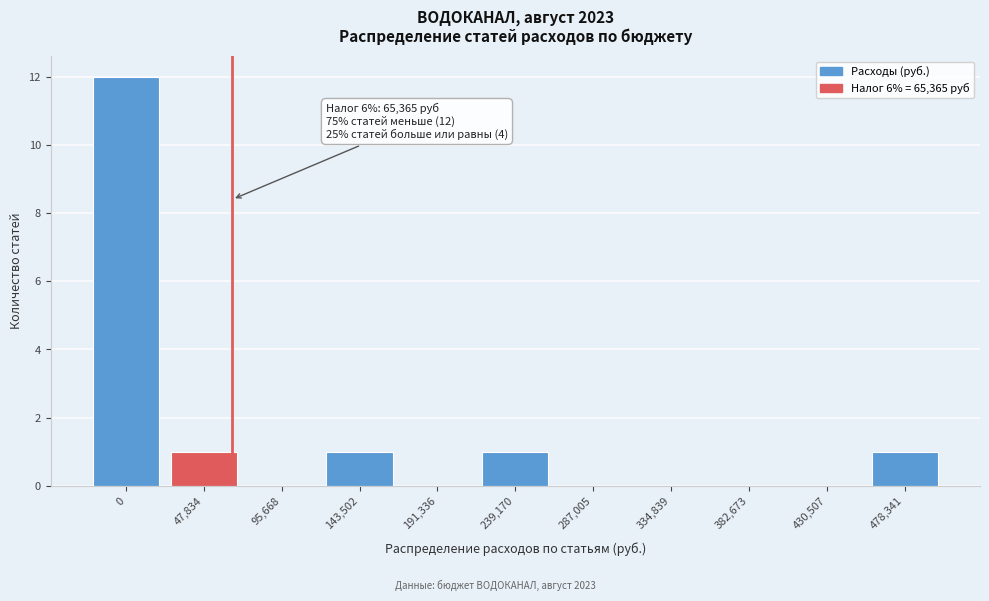

Reading left to right, list all the values displayed in this chart.

0=12	47,834=1	95,668=0	143,502=1	191,336=0	239,170=1	287,005=0	334,839=0	382,673=0	430,507=0	478,341=1